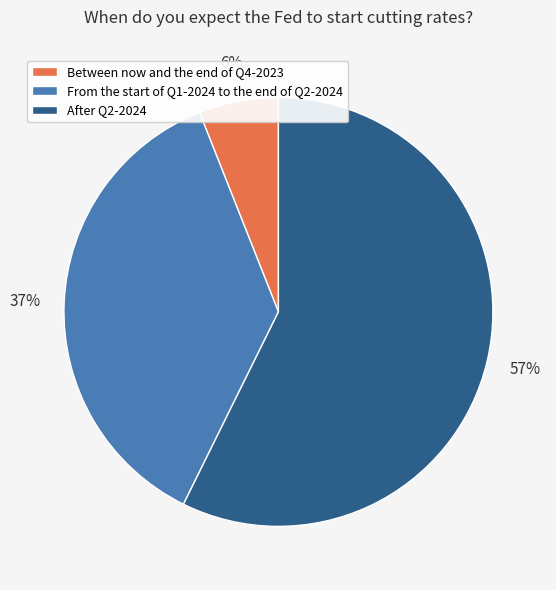

True or false: After Q2-2024 accounts for 57% of the total.

True